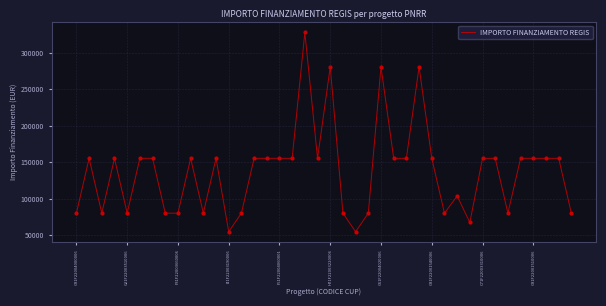

What is the smallest value displayed?

54412